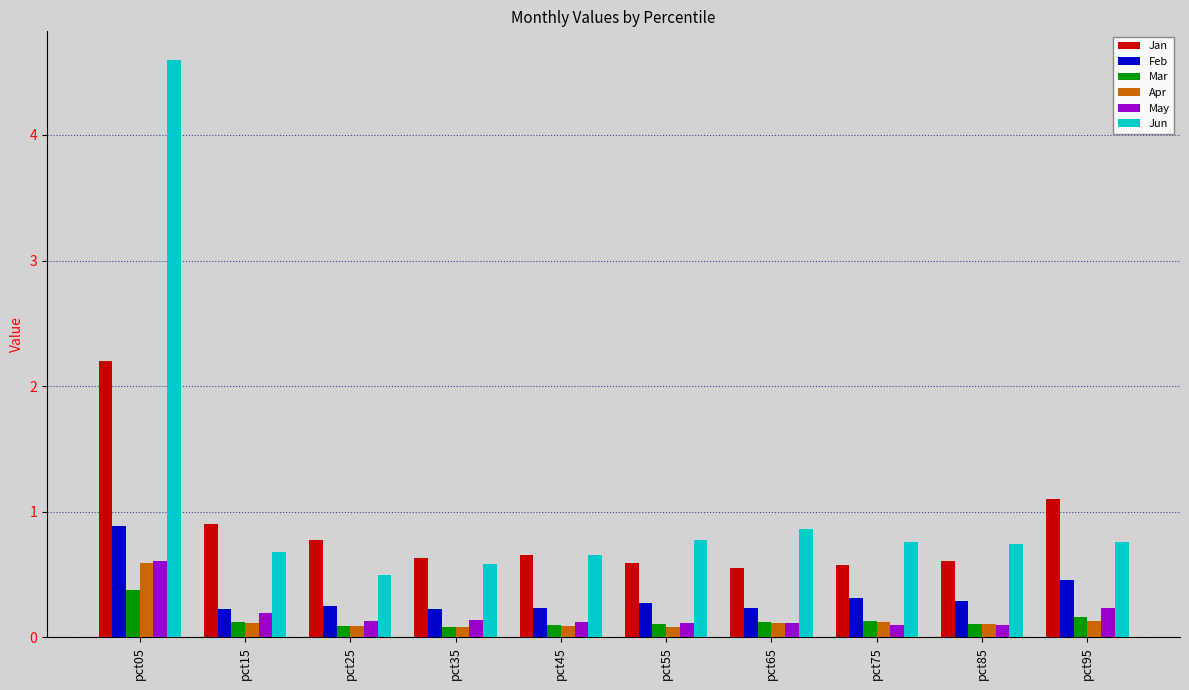

Count the Feb values in the range 0 to 1.

10